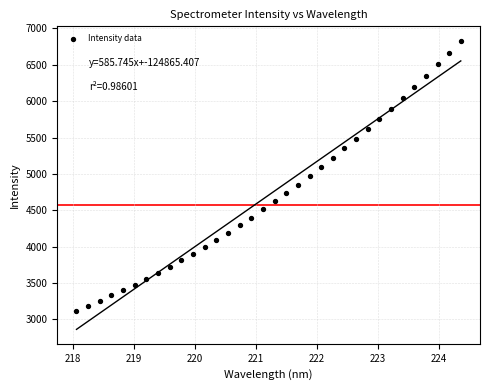

What is the range of X values (max minus min)?

6.3